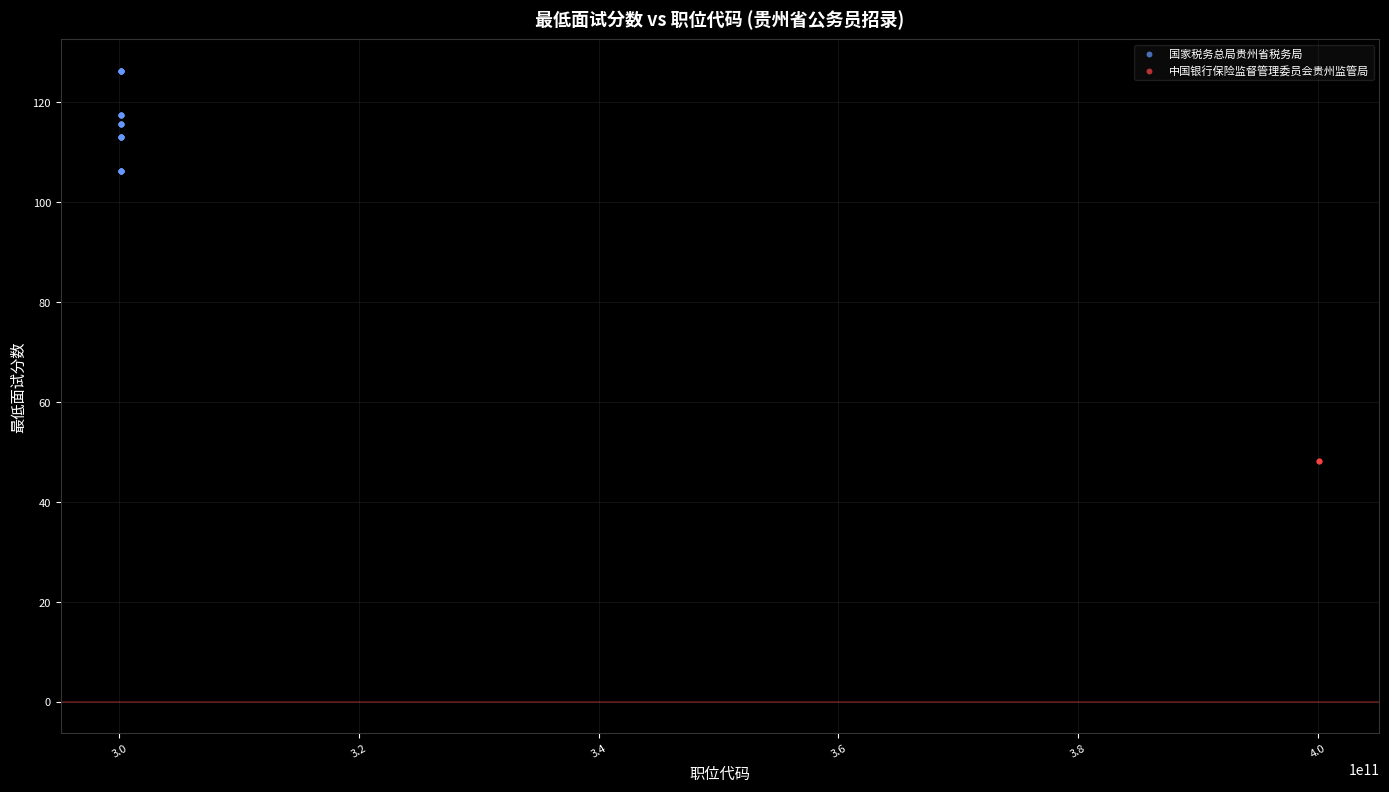

Which series contains the lowest Y value?

中国银行保险监督管理委员会贵州监管局